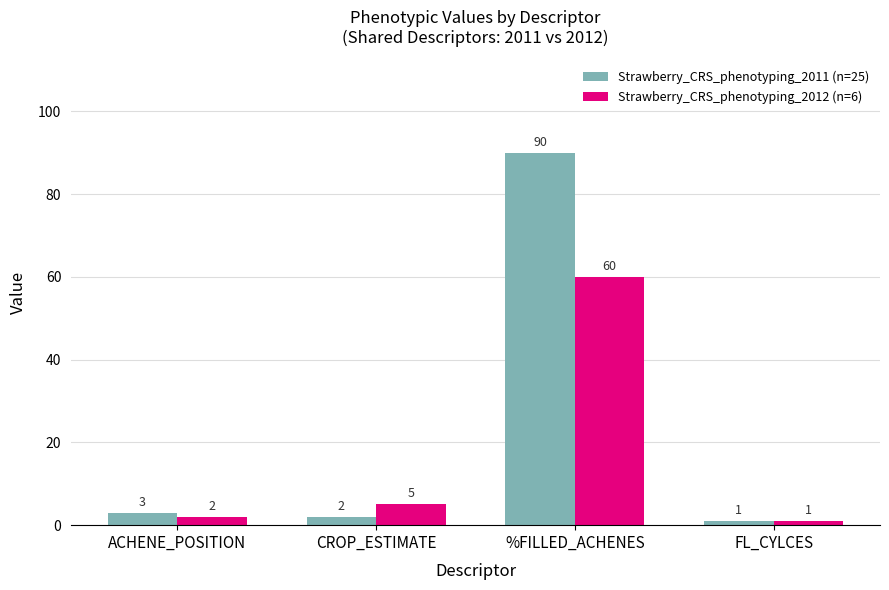

Which series has the widest spread of values?

Strawberry_CRS_phenotyping_2011 (n=25)